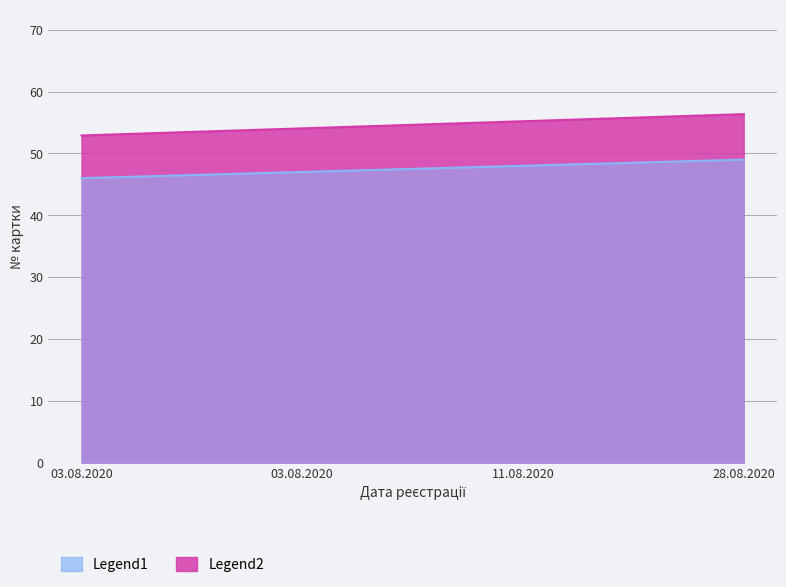

Which category has the lowest value across all series?

03.08.2020